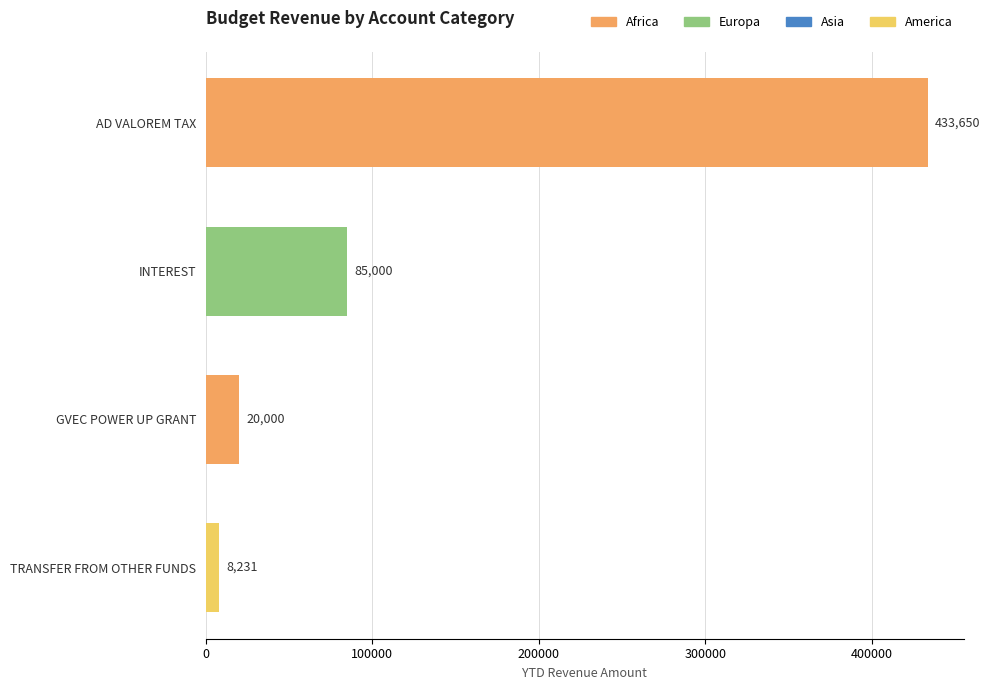

True or false: the data shows 8231 at TRANSFER FROM OTHER FUNDS.

True